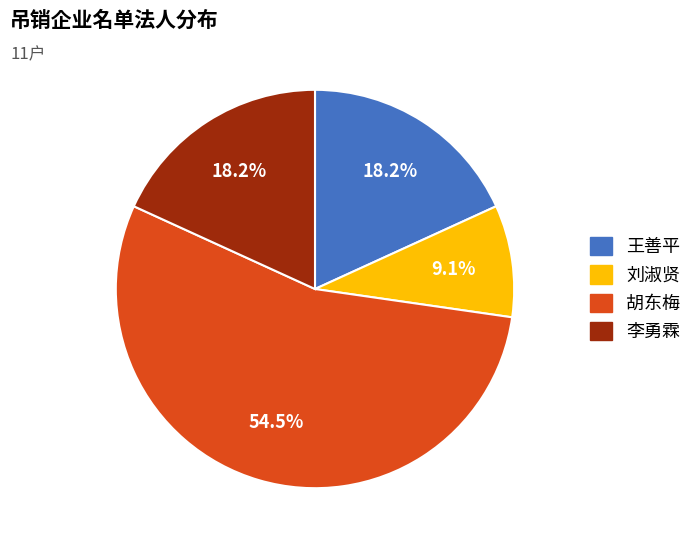

Is there a majority slice in this chart?

Yes